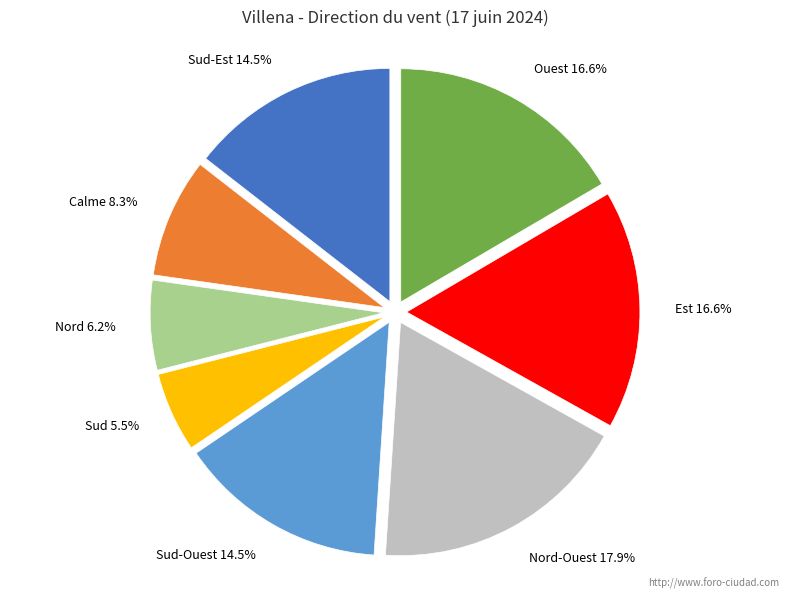

Count the number of slices in the pie.

8